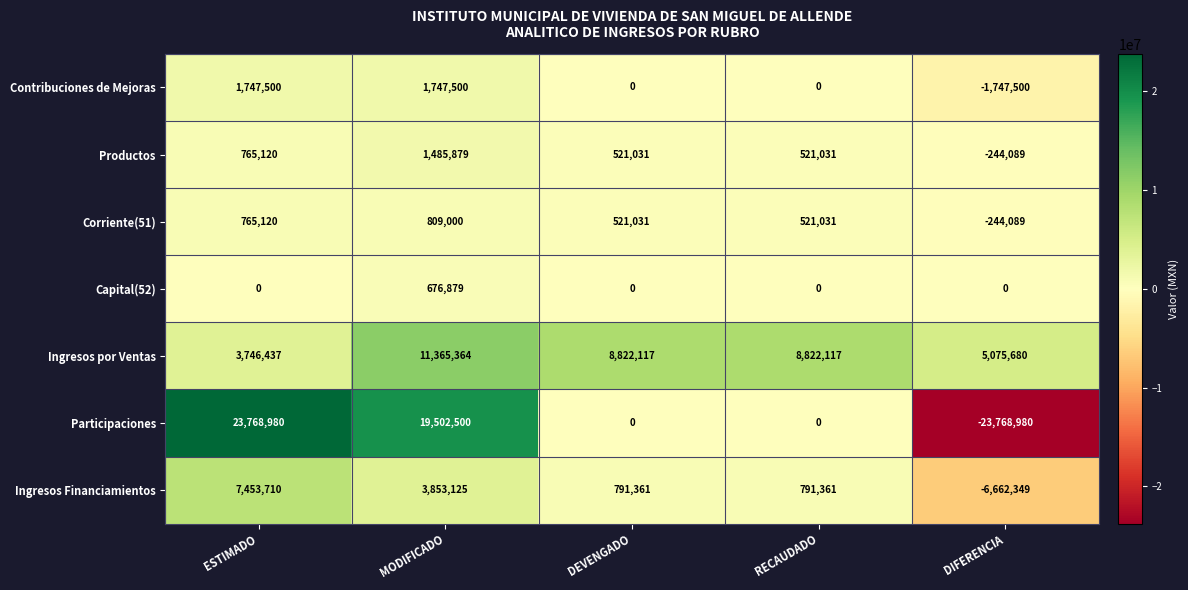

What is the difference between the highest and lowest values at RECAUDADO?

8822117